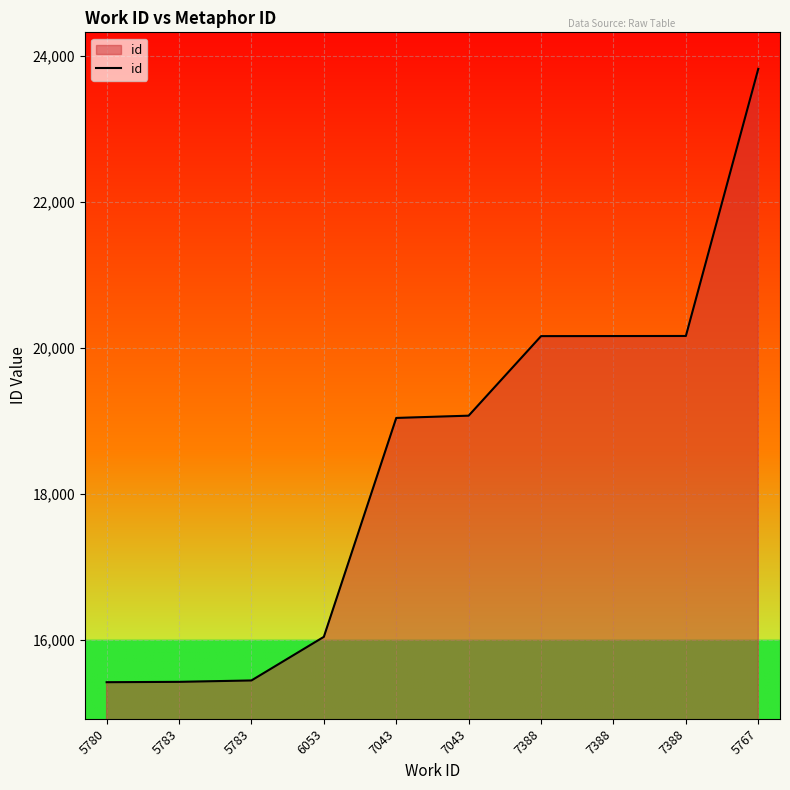

Does the chart display data point markers on the line(s)?

No